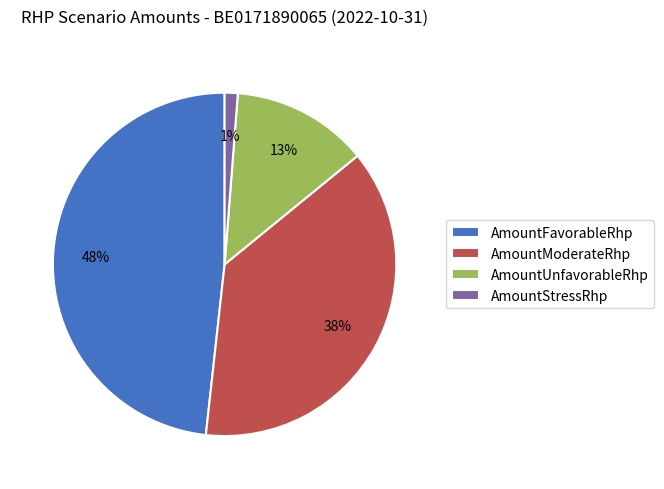

Is it true that AmountUnfavorableRhp is 8% of the pie?

False